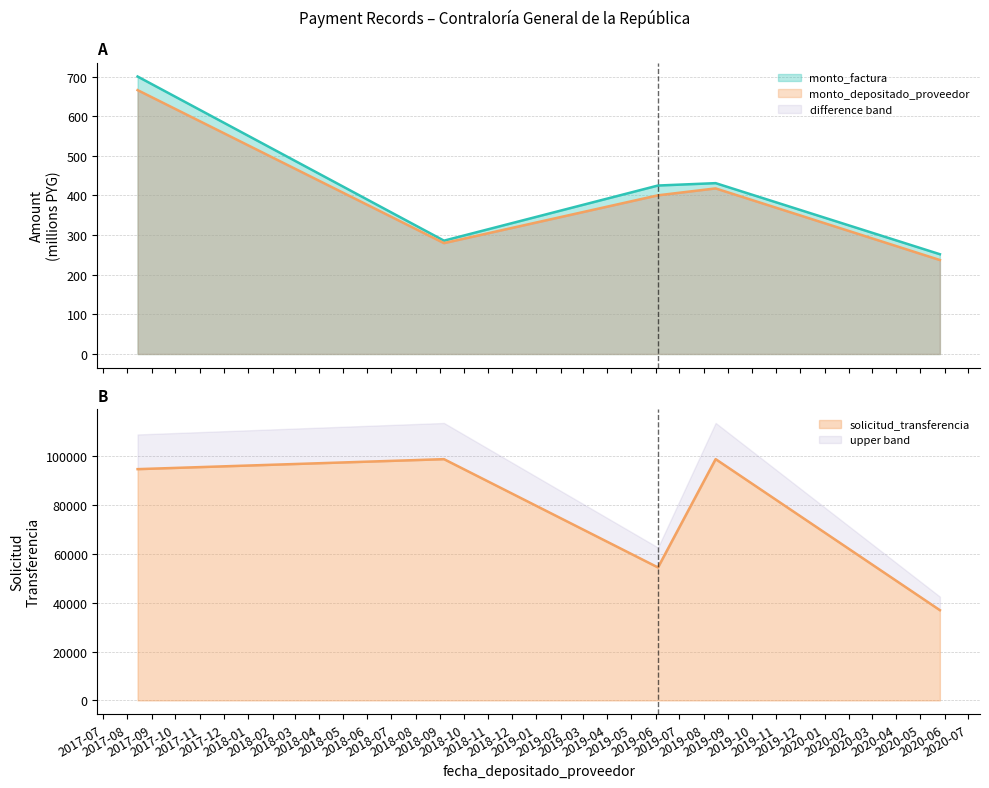

Is the value of solicitud_transferencia at 2018-09-06 greater than the value of monto_depositado_proveedor at 2019-06-04?

Yes